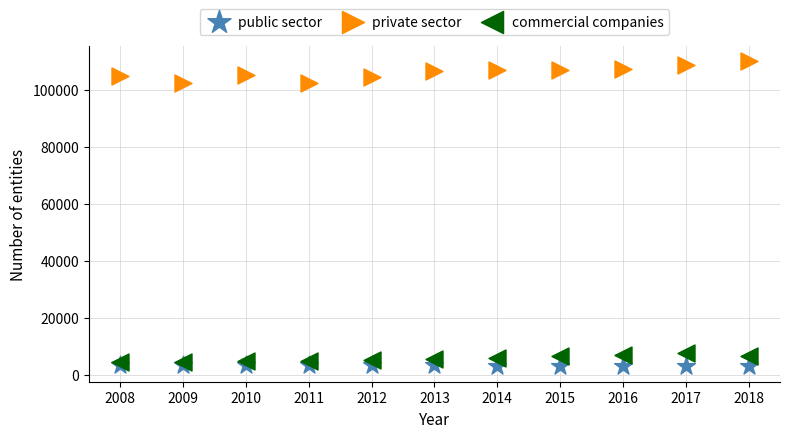

Which series reaches the maximum Y coordinate?

private sector